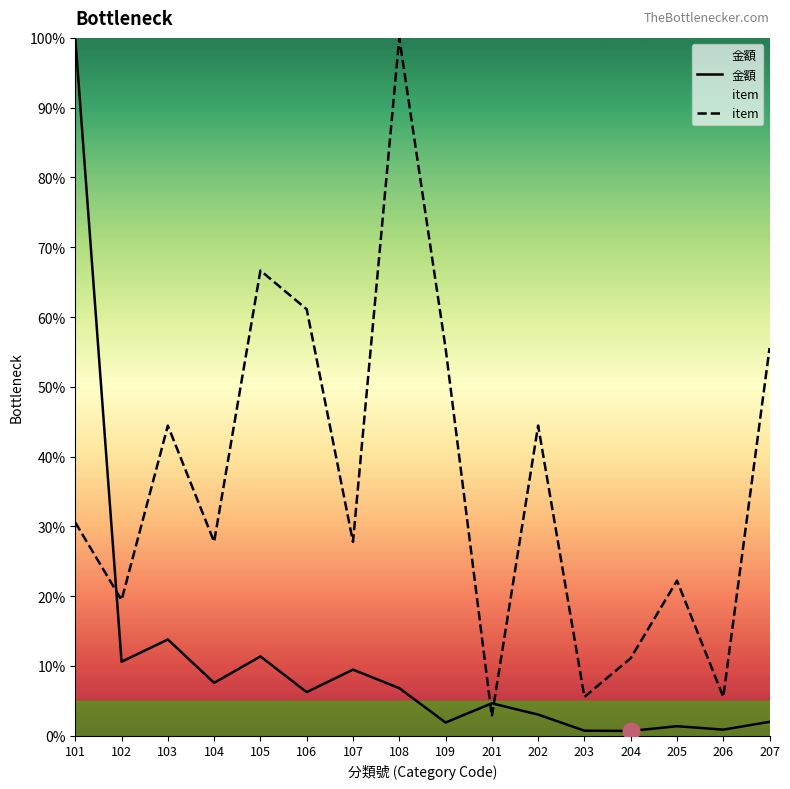

How many data points in item are less than 30?

8